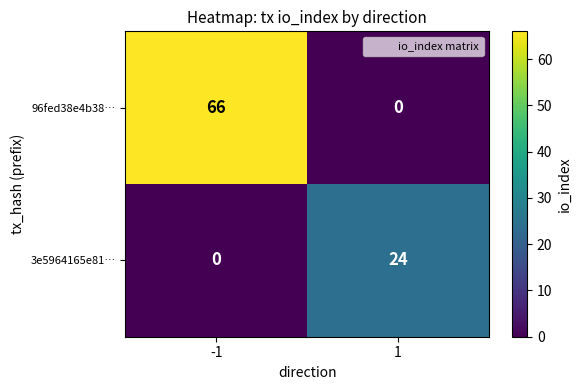

Which series changed the most between -1 and 1?

96fed38e4b38…